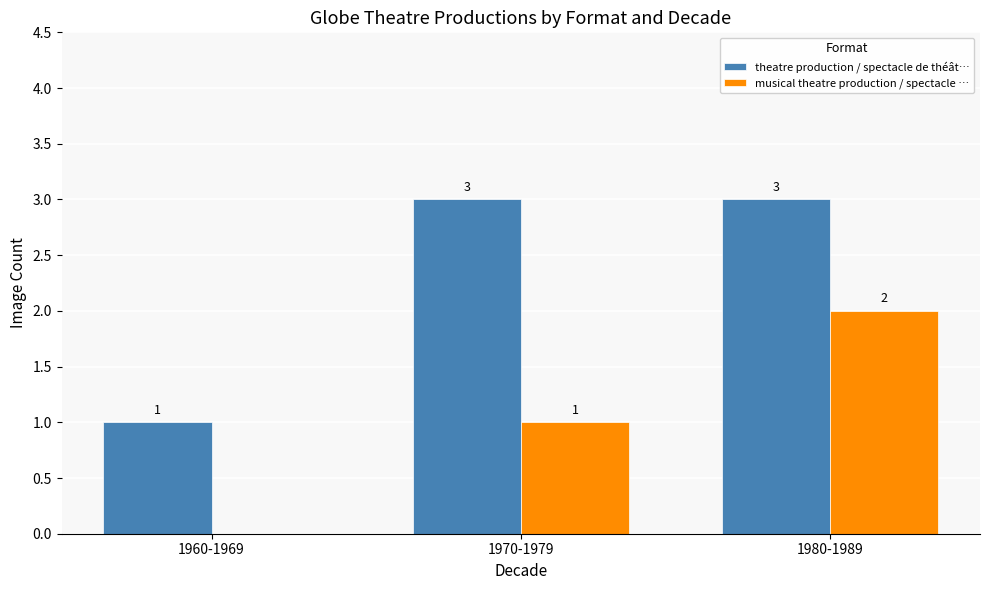

At which label does musical theatre production / spectacle … reach its peak?

1980-1989